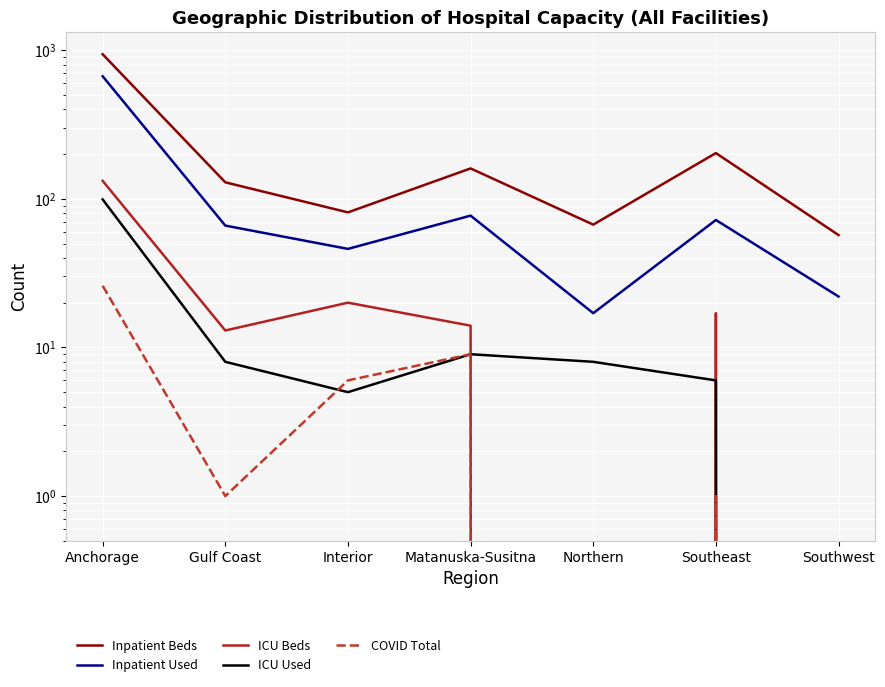

What is the sum of all Inpatient Beds values?

1635